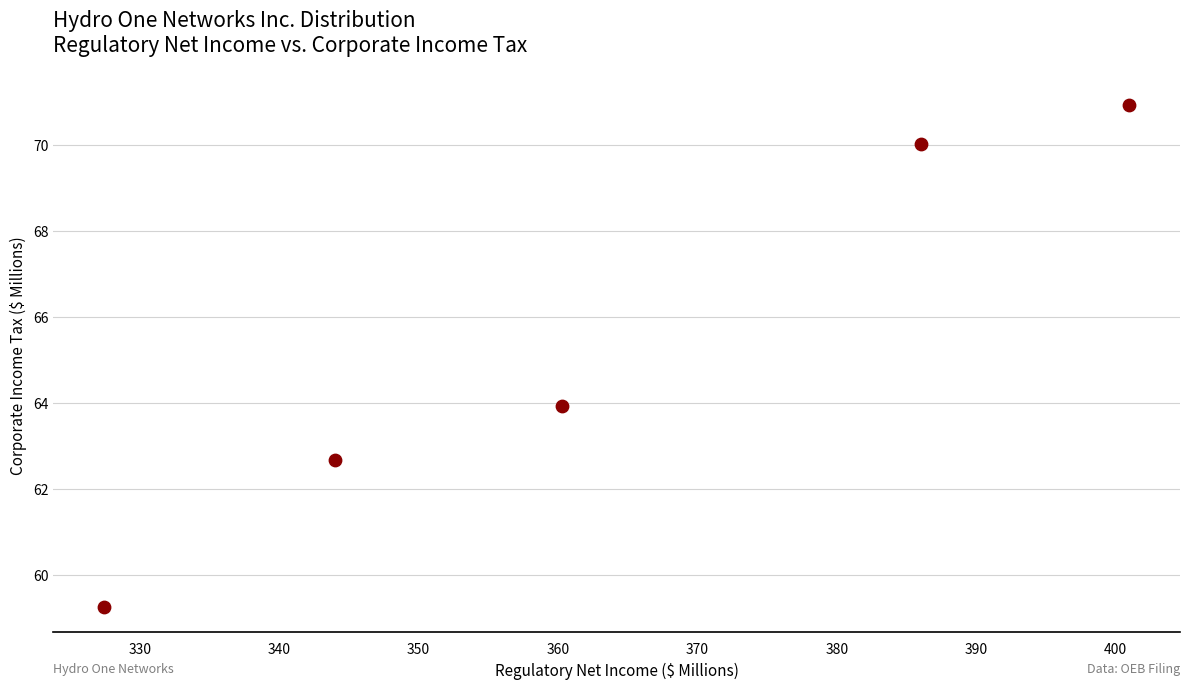

What Y value in the scatter plot is closest to 65?

63.9